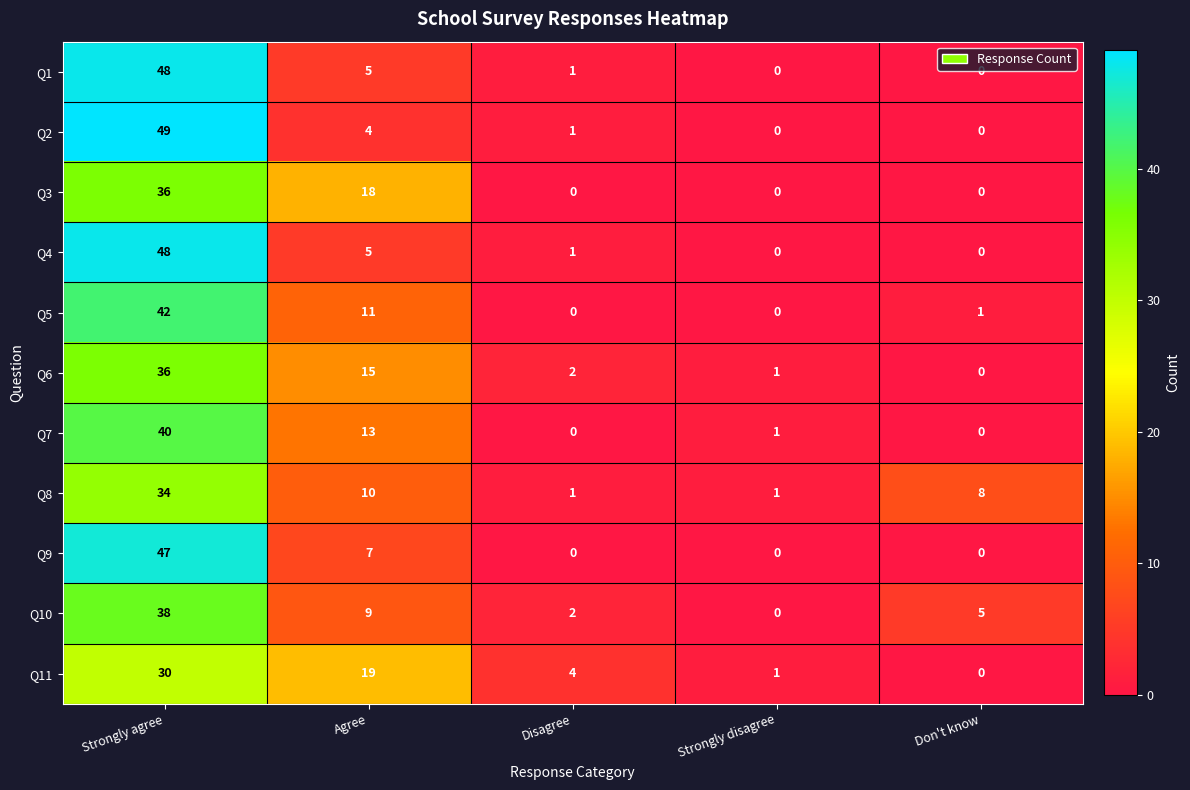

What is the average value of the Q4 series?

11